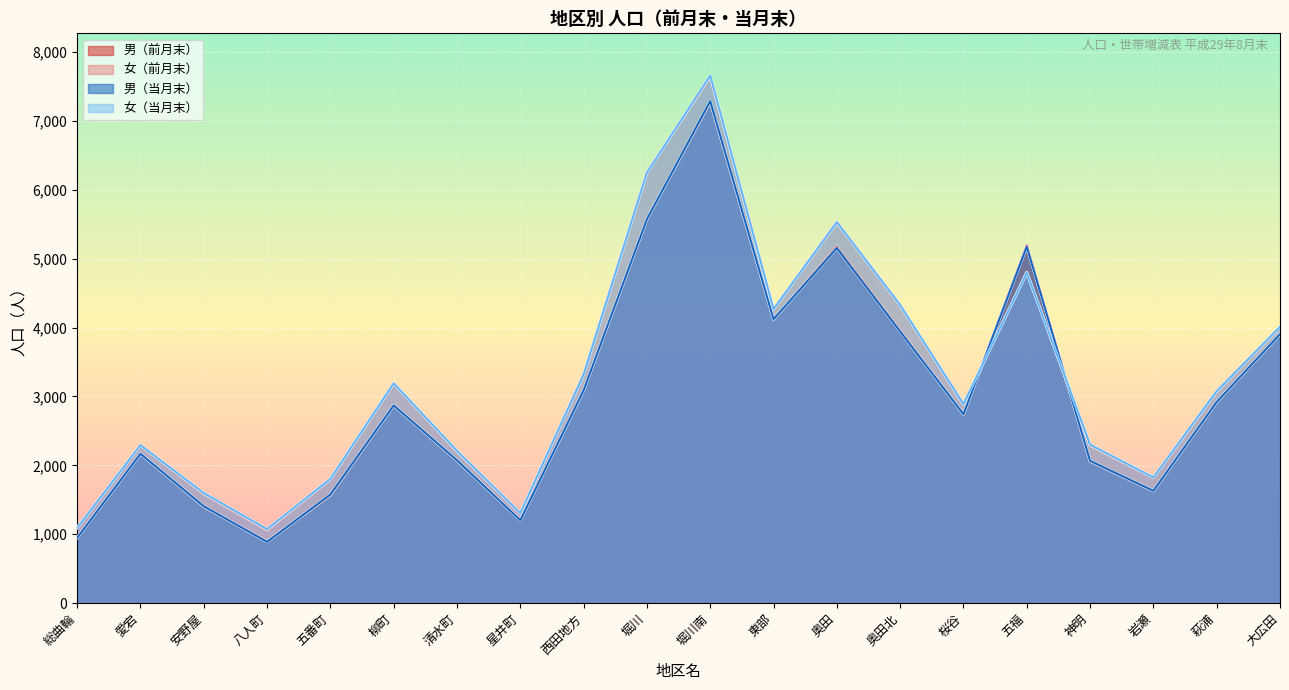

Which series has the largest total across all categories?

女（前月末）